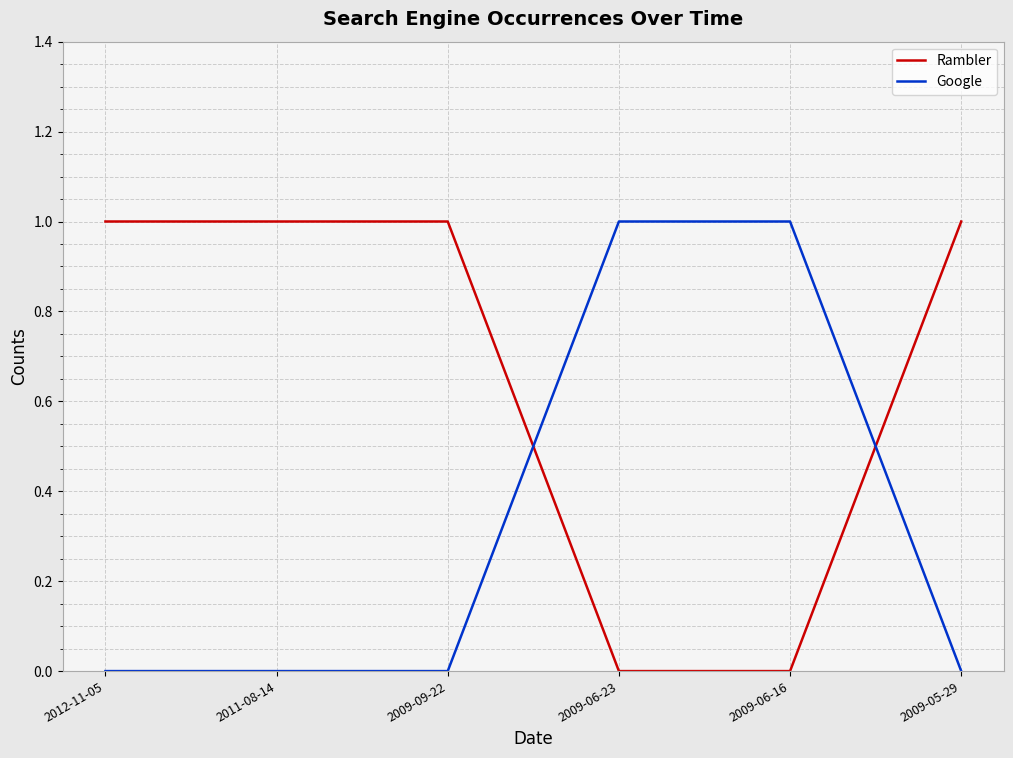

True or false: Rambler has a value of 0 at 2009-06-23.

True